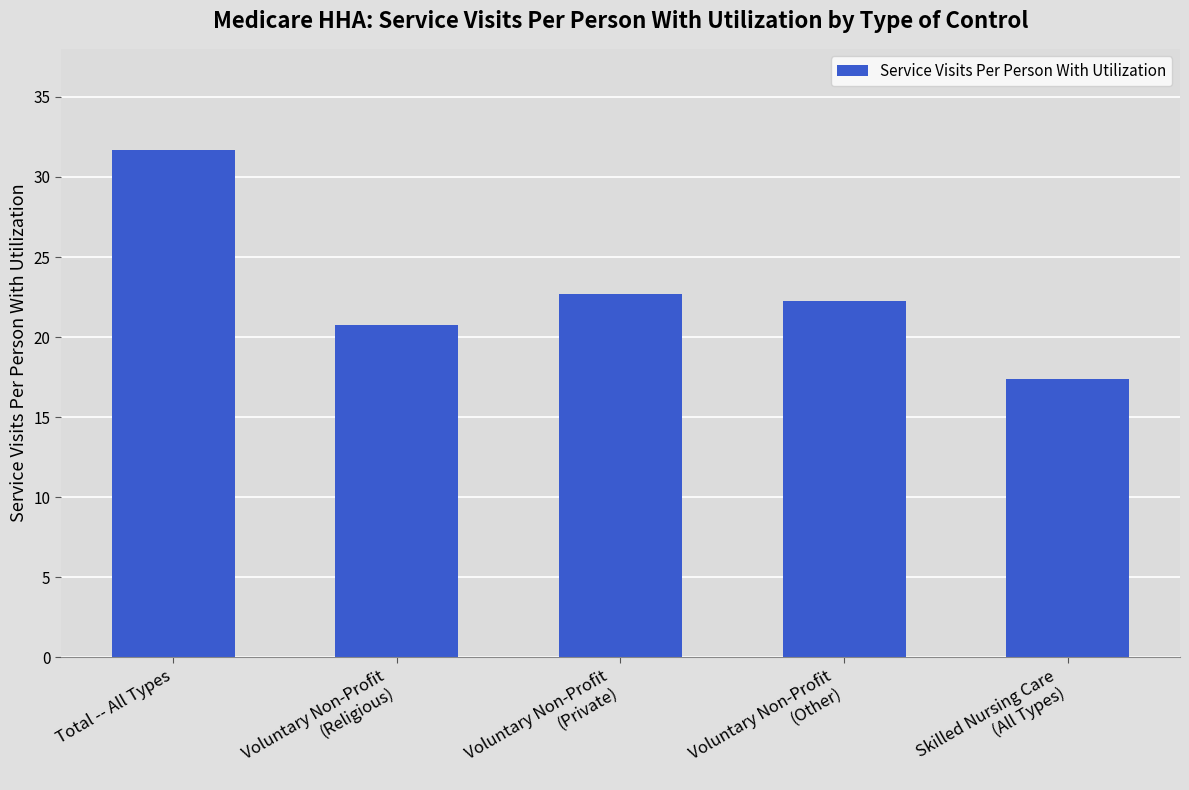

Are the bars horizontal?

No